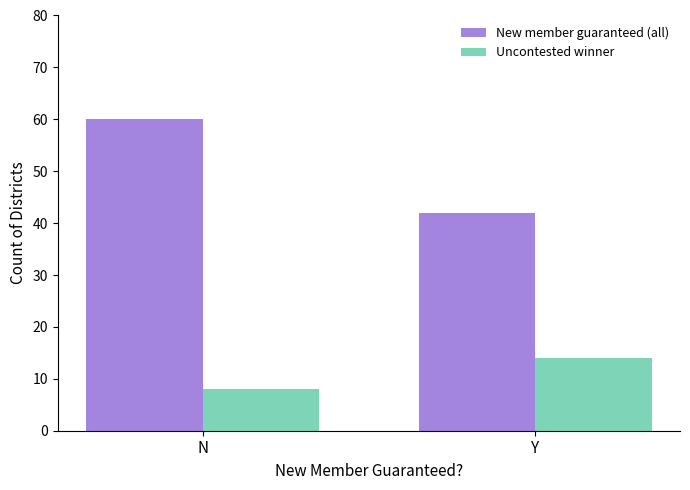

Which series has the largest total across all categories?

New member guaranteed (all)